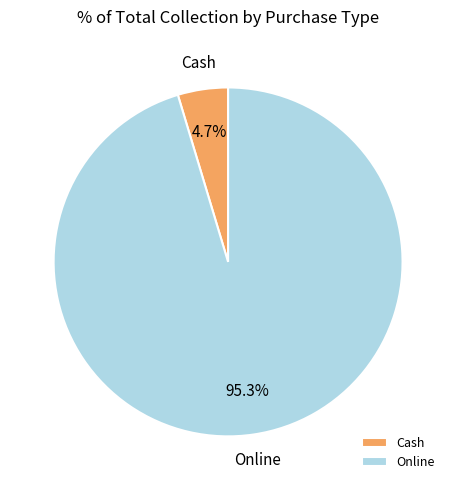

To the nearest percent, what is the difference between the Online and Cash slice percentages?

91%